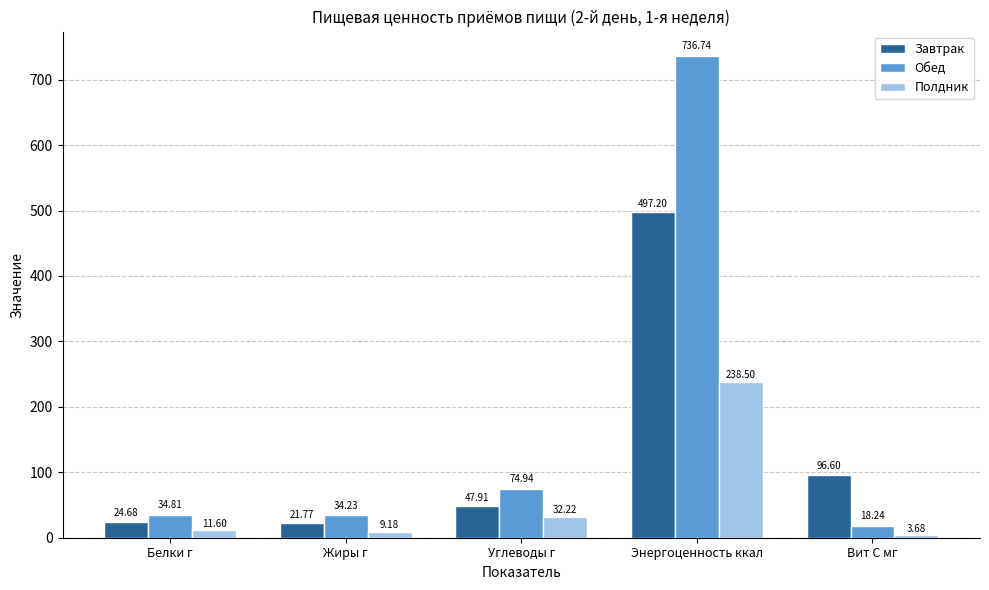

What position from the left is Углеводы г?

3